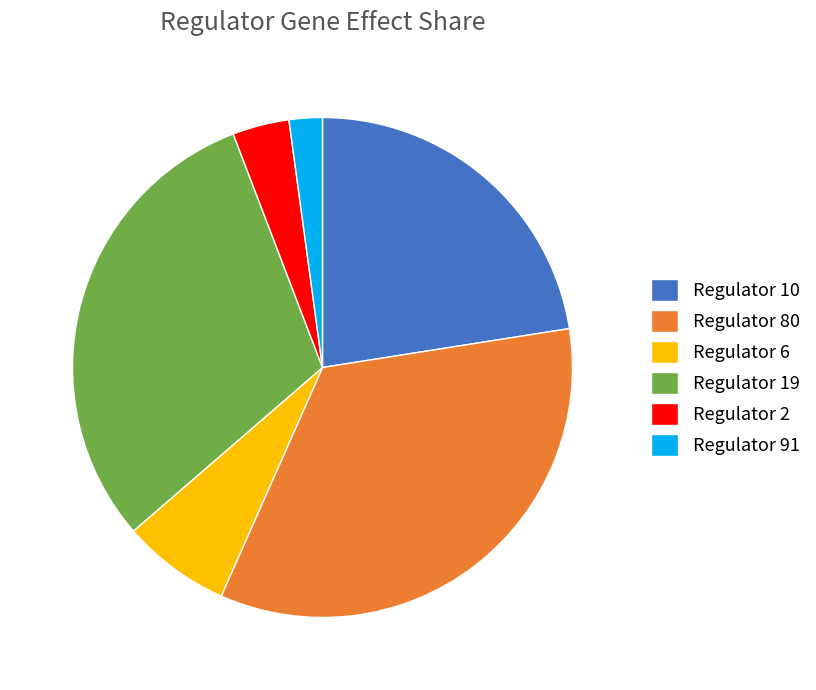

Rank the categories by value from highest to lowest.

Regulator 80, Regulator 19, Regulator 10, Regulator 6, Regulator 2, Regulator 91